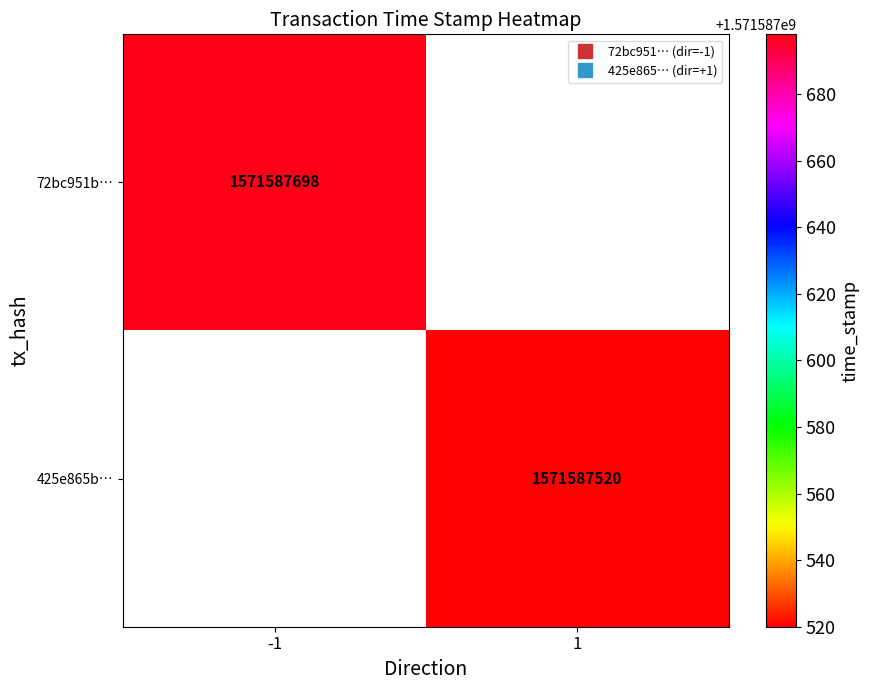

Reading left to right, list all the values displayed in this chart.

72bc951bc1b4ee9355240f1cbfb8883ac511790: direction=-1	time_stamp=1571587698
425e865b704b1f8aabfa2e402b4185699074c69: direction=1	time_stamp=1571587520